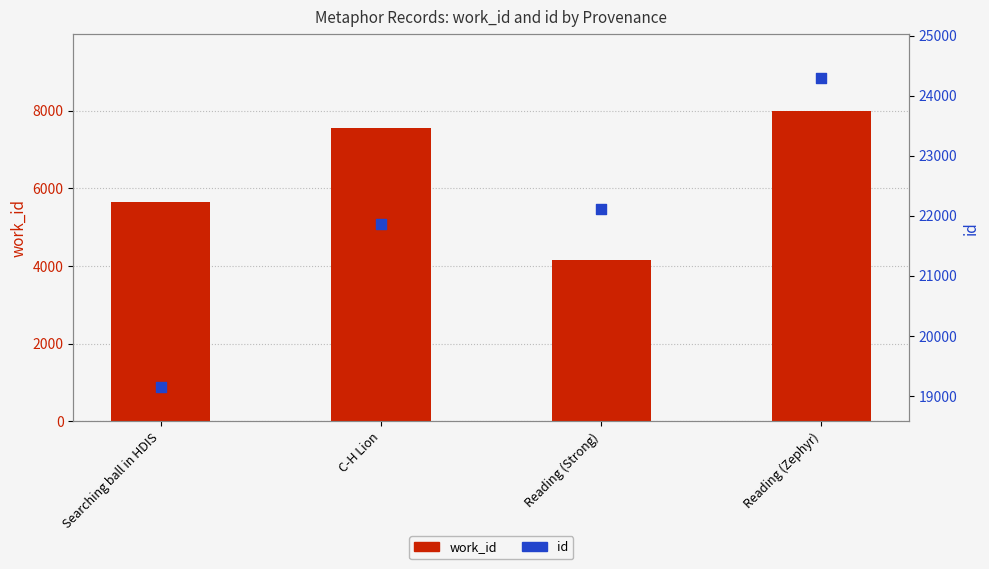

What is the total value across all series at Searching ball in HDIS?

24812